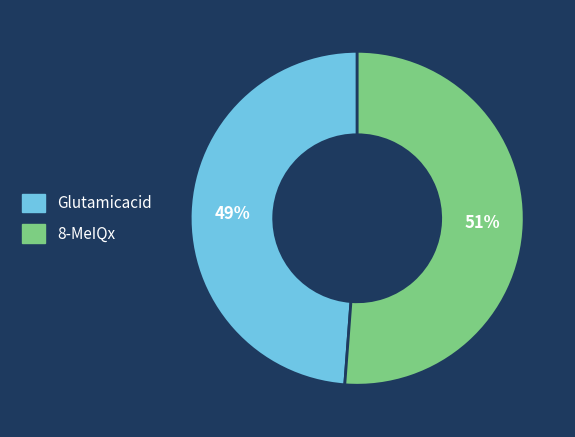

Do Glutamicacid and 8-MeIQx together represent more than half of the pie?

Yes